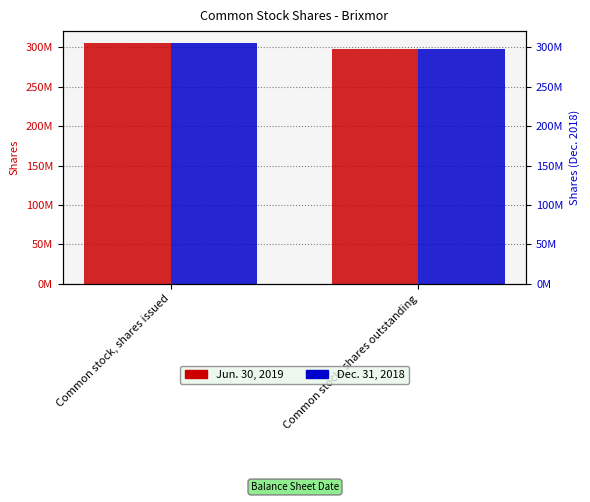

What is the label of the 2nd bar from the left?

Common stock, shares outstanding